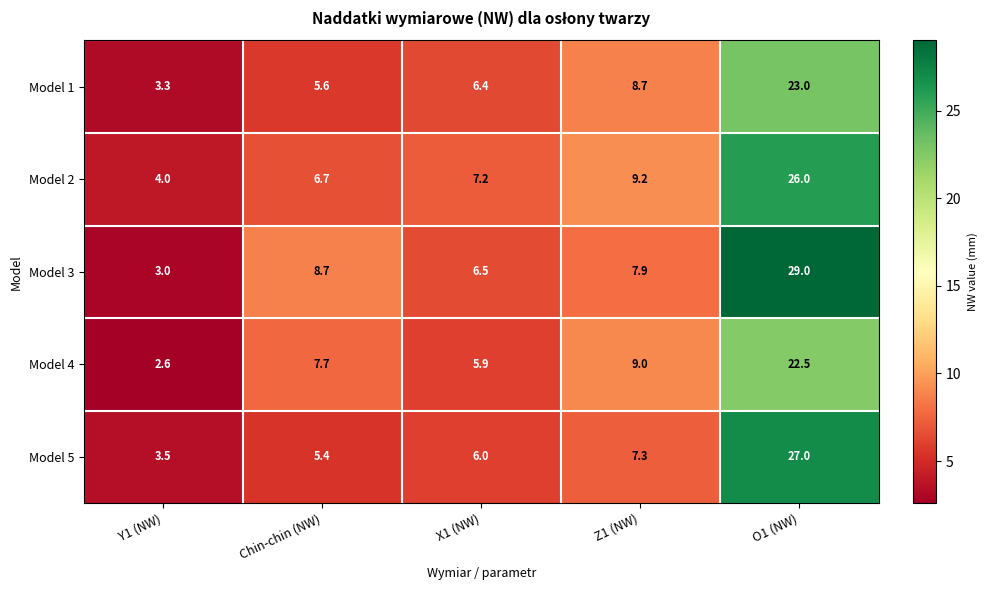

Reading right to left, what are all the values shown in this chart?

Model 1: 23.0	8.7	6.4	5.6	3.3
Model 2: 26.0	9.2	7.2	6.7	4.0
Model 3: 29.0	7.9	6.5	8.7	3.0
Model 4: 22.5	9.0	5.9	7.7	2.6
Model 5: 27.0	7.3	6.0	5.4	3.5